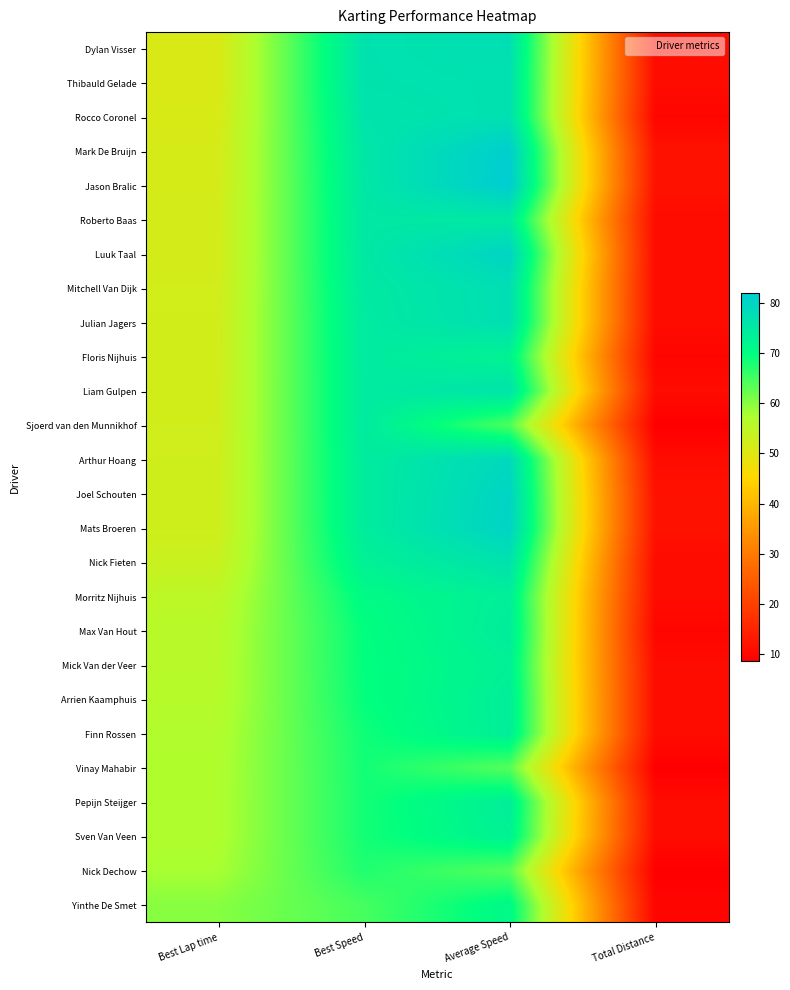

Reading left to right, what are all the values shown in this chart?

Dylan Visser: Best Lap time=50.7	Best Speed=76.6	Average Speed=77.3	Total Distance=10.8
Thibauld Gelade: Best Lap time=50.7	Best Speed=76.6	Average Speed=76.9	Total Distance=10.8
Rocco Coronel: Best Lap time=51.1	Best Speed=76.1	Average Speed=77.0	Total Distance=9.7
Mark De Bruijn: Best Lap time=51.5	Best Speed=75.5	Average Speed=81.4	Total Distance=11.9
Jason Bralic: Best Lap time=51.6	Best Speed=75.3	Average Speed=81.8	Total Distance=11.9
Roberto Baas: Best Lap time=51.7	Best Speed=75.1	Average Speed=74.9	Total Distance=10.8
Luuk Taal: Best Lap time=51.8	Best Speed=75.1	Average Speed=79.9	Total Distance=10.8
Mitchell Van Dijk: Best Lap time=52.0	Best Speed=74.8	Average Speed=77.5	Total Distance=10.8
Julian Jagers: Best Lap time=52.2	Best Speed=74.6	Average Speed=77.4	Total Distance=10.8
Floris Nijhuis: Best Lap time=52.2	Best Speed=74.5	Average Speed=72.4	Total Distance=9.7
Liam Gulpen: Best Lap time=52.2	Best Speed=74.4	Average Speed=76.3	Total Distance=10.8
Sjoerd van den Munnikhof: Best Lap time=52.2	Best Speed=74.4	Average Speed=64.1	Total Distance=8.6
Arthur Hoang: Best Lap time=52.4	Best Speed=74.2	Average Speed=78.9	Total Distance=10.8
Joel Schouten: Best Lap time=52.5	Best Speed=74.1	Average Speed=79.9	Total Distance=11.9
Mats Broeren: Best Lap time=52.5	Best Speed=74.1	Average Speed=80.2	Total Distance=11.9
Nick Fieten: Best Lap time=53.3	Best Speed=72.9	Average Speed=76.6	Total Distance=10.8
Morritz Nijhuis: Best Lap time=55.1	Best Speed=70.5	Average Speed=73.4	Total Distance=10.8
Max Van Hout: Best Lap time=55.9	Best Speed=69.6	Average Speed=74.0	Total Distance=9.7
Mick Van der Veer: Best Lap time=55.9	Best Speed=69.5	Average Speed=72.9	Total Distance=10.8
Arrien Kaamphuis: Best Lap time=56.1	Best Speed=69.3	Average Speed=73.5	Total Distance=10.8
Finn Rossen: Best Lap time=56.7	Best Speed=68.6	Average Speed=73.6	Total Distance=10.8
Vinay Mahabir: Best Lap time=56.9	Best Speed=68.3	Average Speed=63.6	Total Distance=8.6
Pepijn Steijger: Best Lap time=57.0	Best Speed=68.3	Average Speed=73.6	Total Distance=10.8
Sven Van Veen: Best Lap time=57.0	Best Speed=68.2	Average Speed=72.8	Total Distance=10.8
Nick Dechow: Best Lap time=57.7	Best Speed=67.4	Average Speed=63.6	Total Distance=8.6
Yinthe De Smet: Best Lap time=60.1	Best Speed=64.7	Average Speed=71.1	Total Distance=9.7